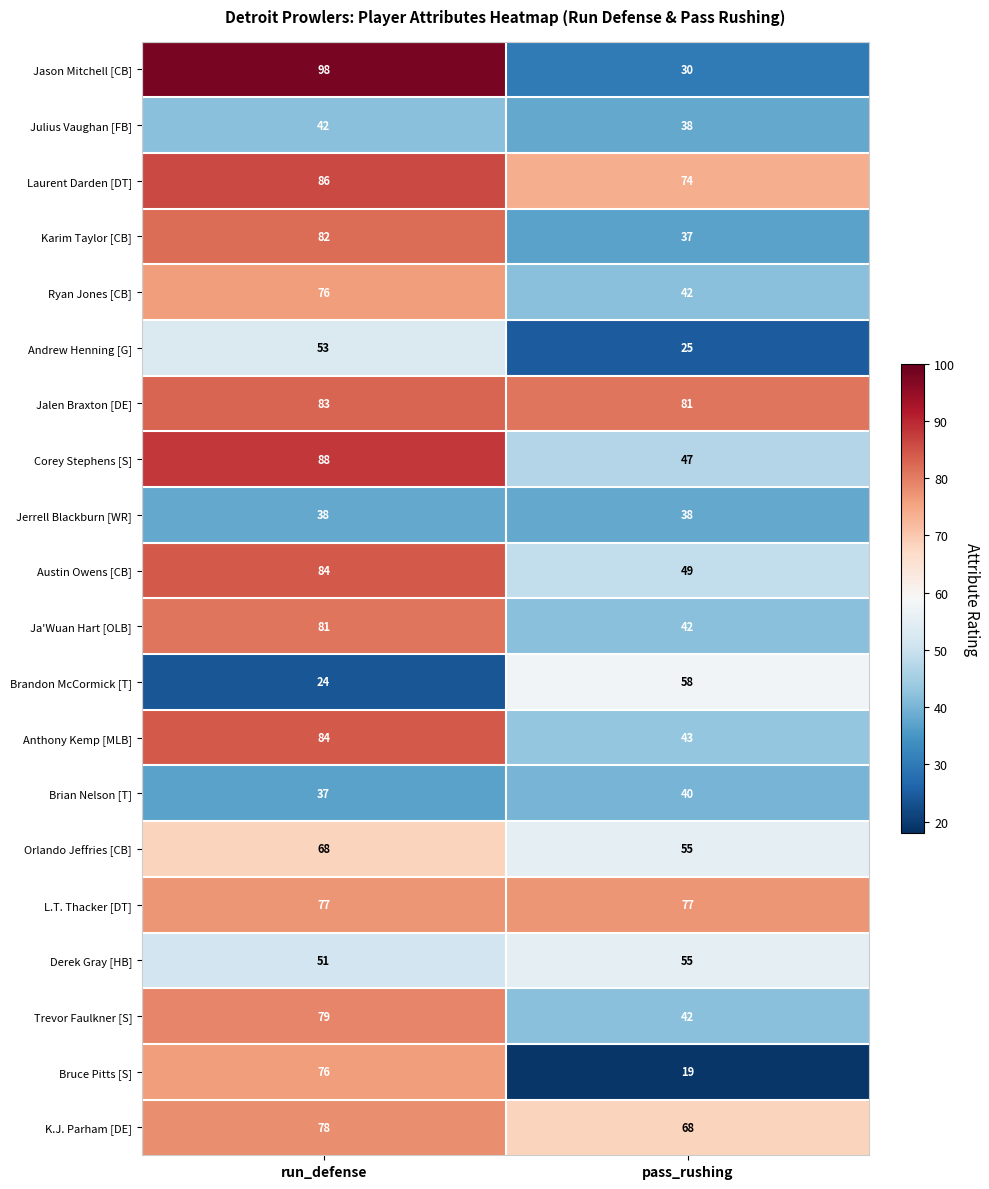

The value of Jalen Braxton [DE] at pass_rushing is 81. True or false?

True